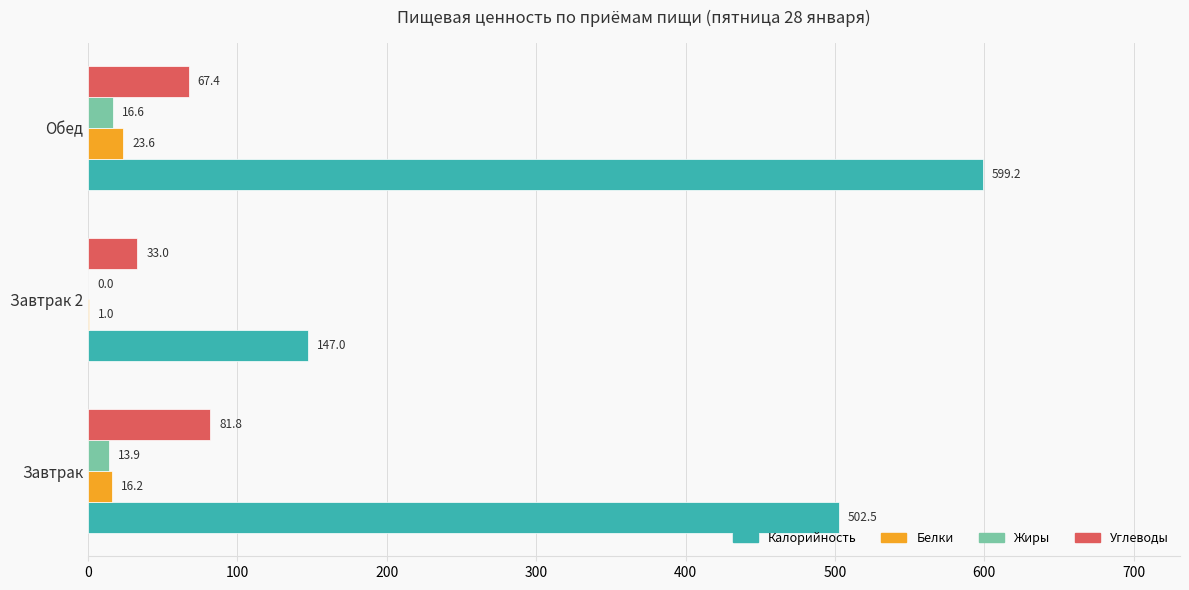

How many data points does each series have?

3